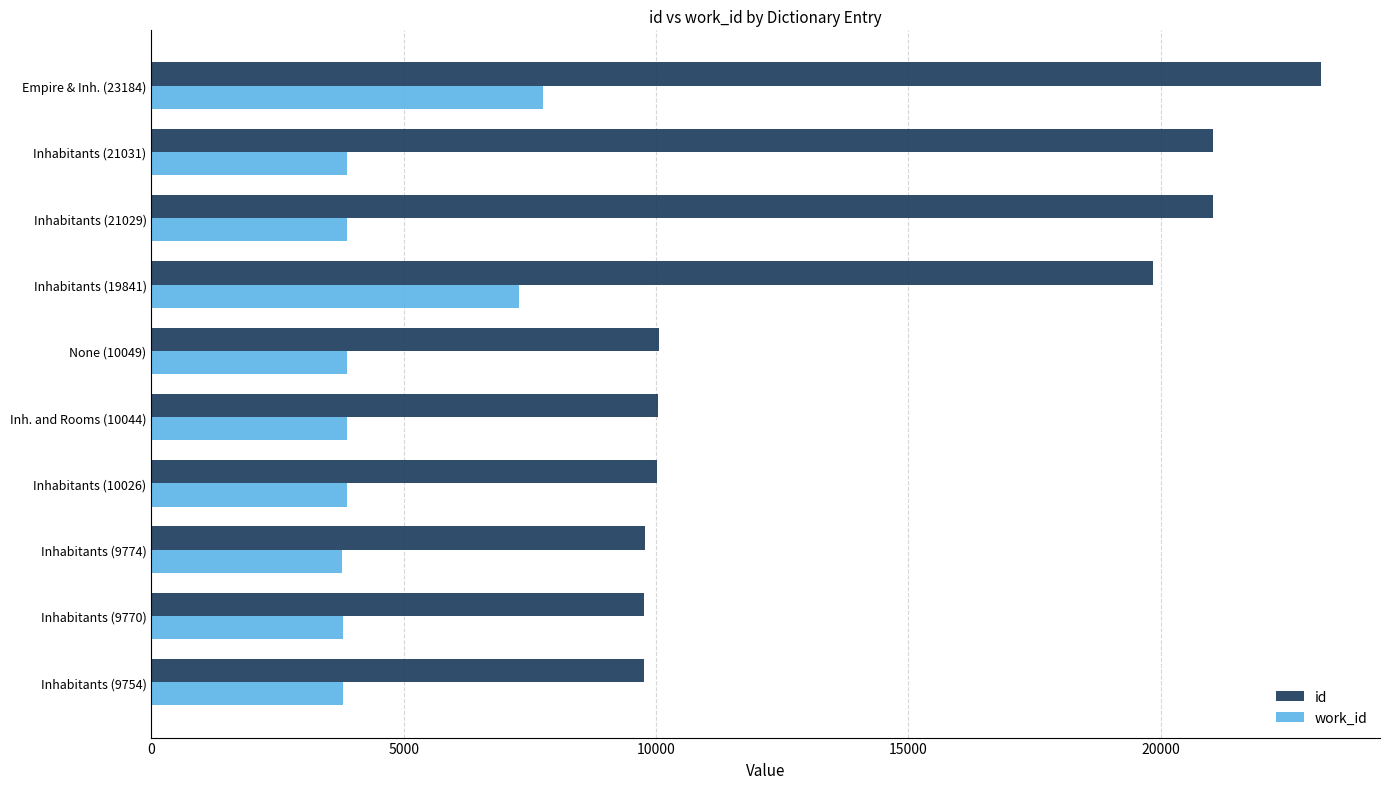

The id series shows 16718 at None (10049). True or false?

False